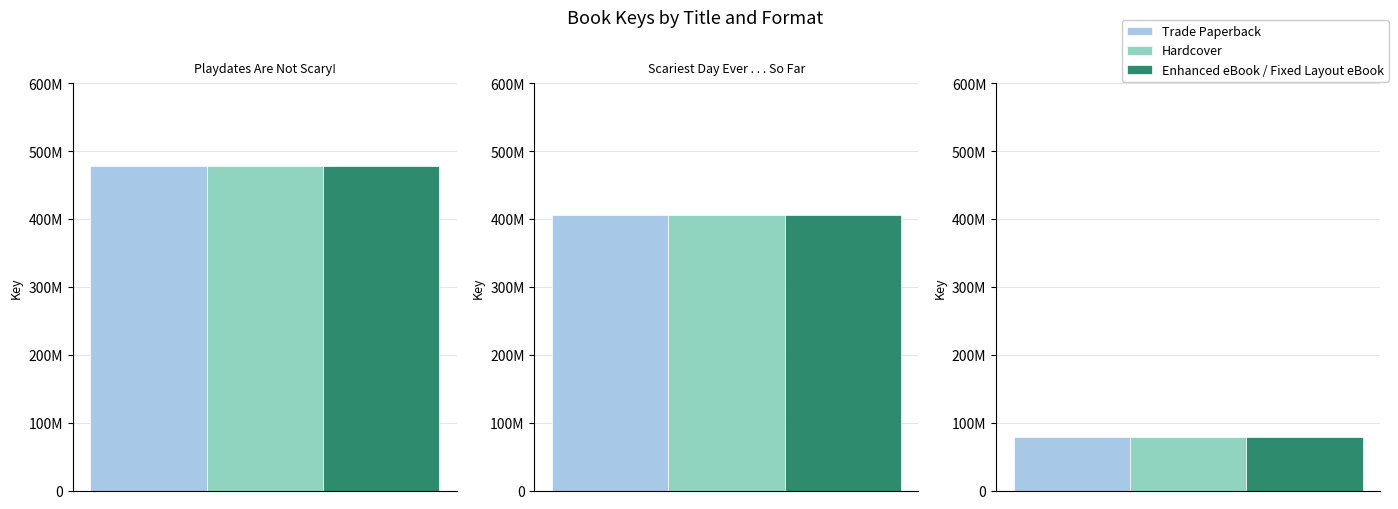

What is the average value of the Enhanced eBook / Fixed Layout eBook series?

320816818